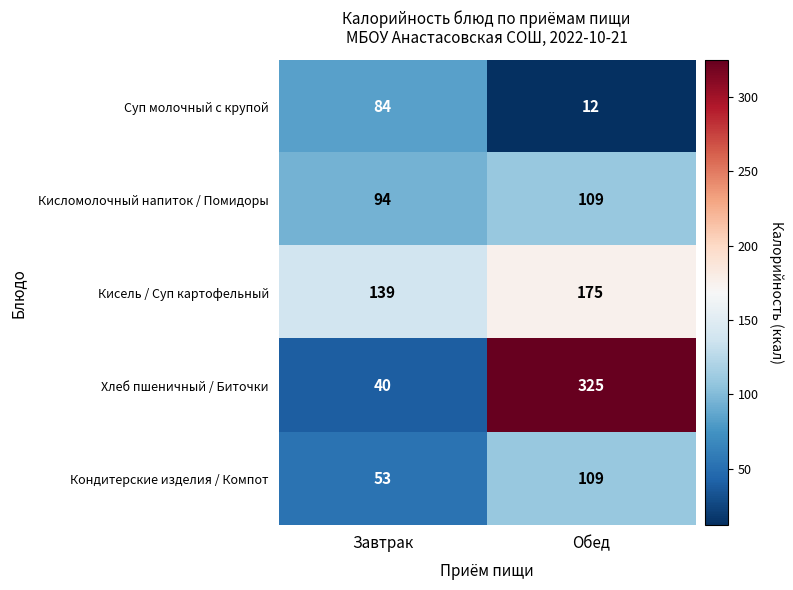

What is the minimum value shown in the chart?

12